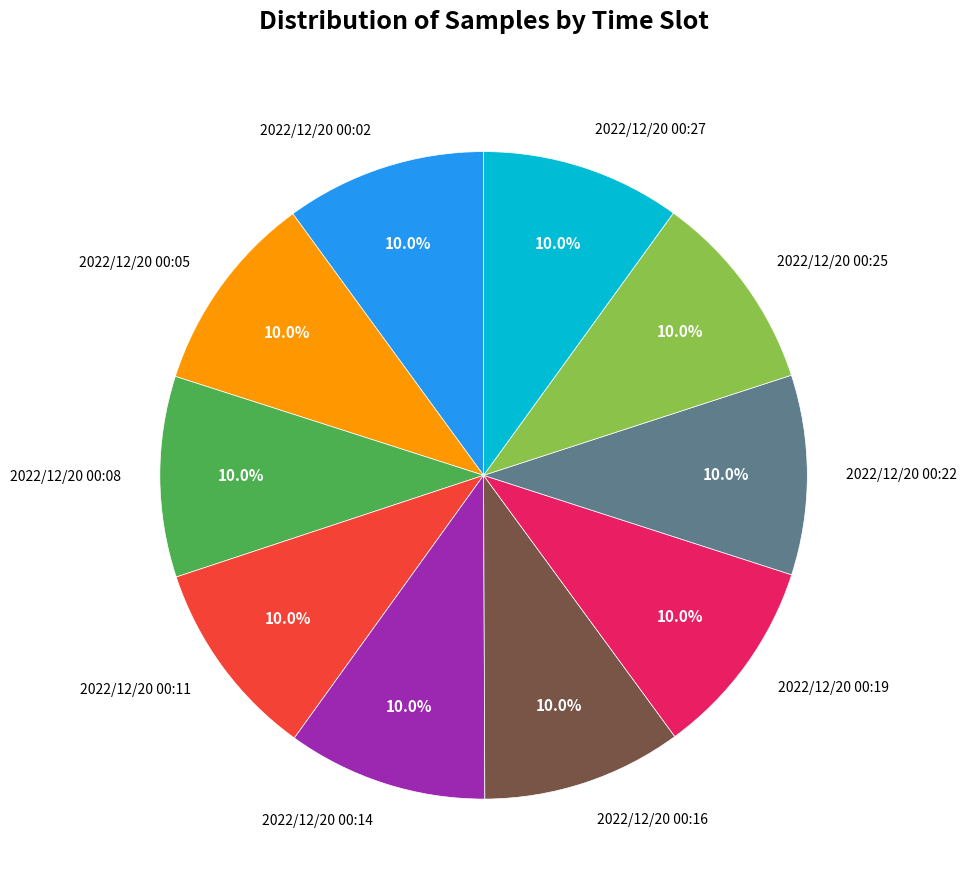

The 2022/12/20 00:02 slice represents 20% of the pie. True or false?

False